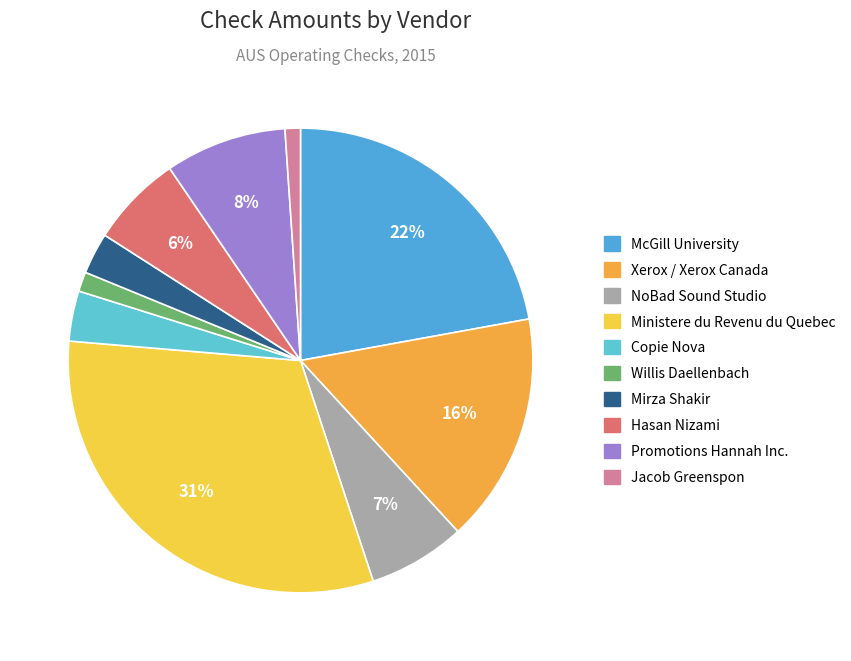

How many segments does this pie chart have?

10